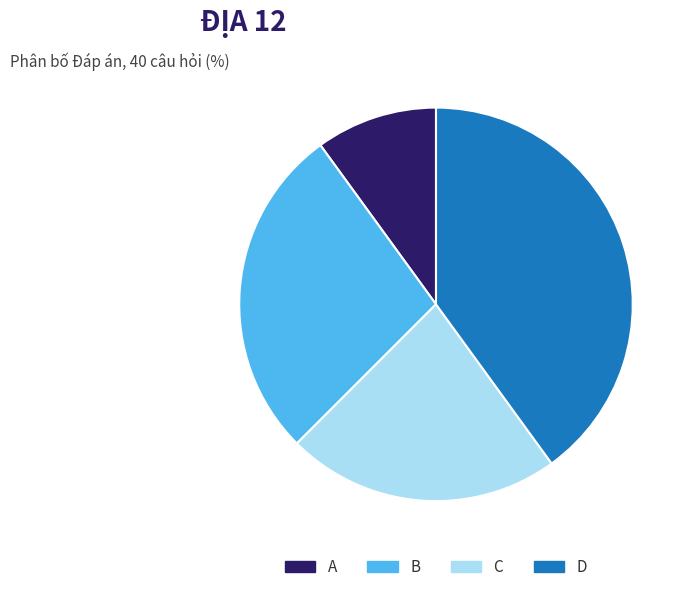

Is it true that A is 19% of the pie?

False